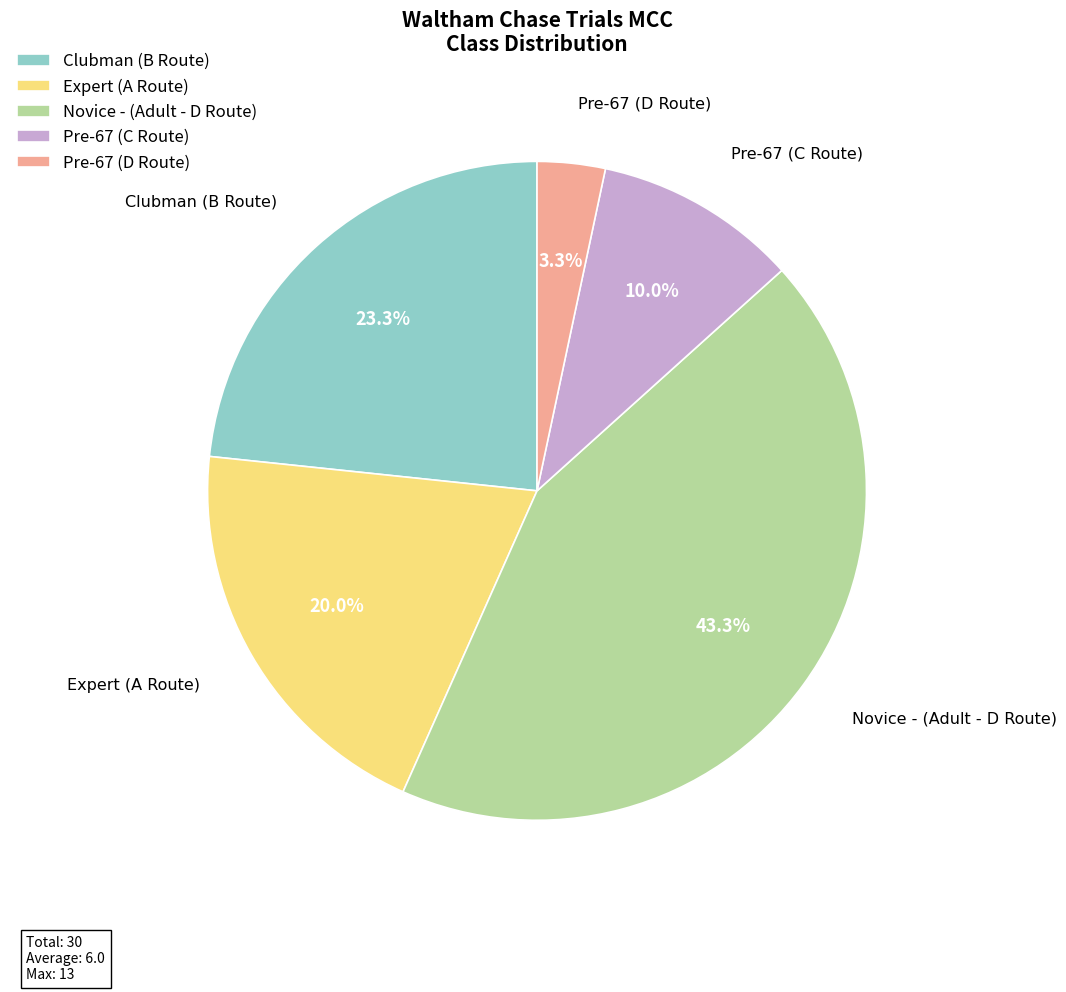

How many slices are in this pie chart?

5